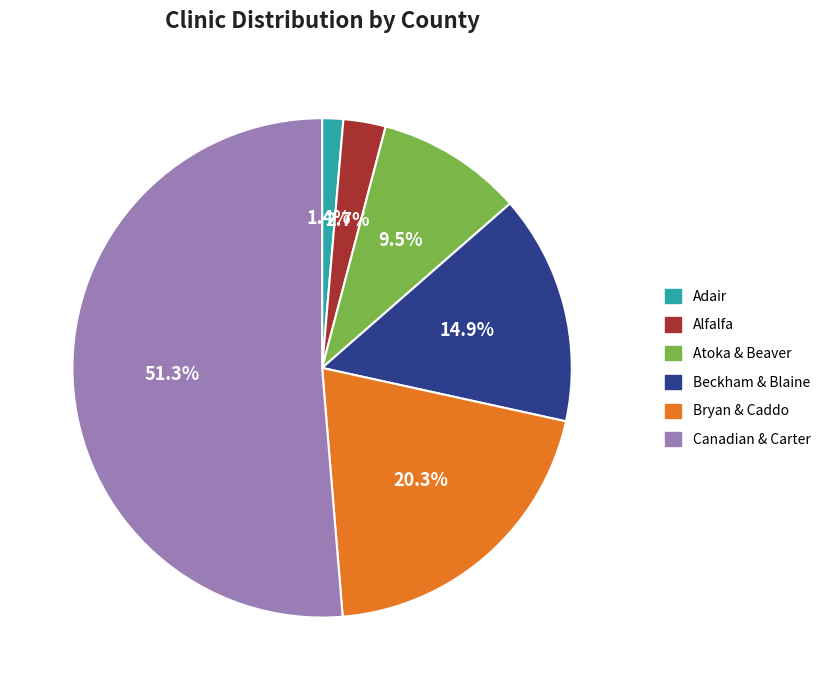

Does any single category account for the majority?

Yes